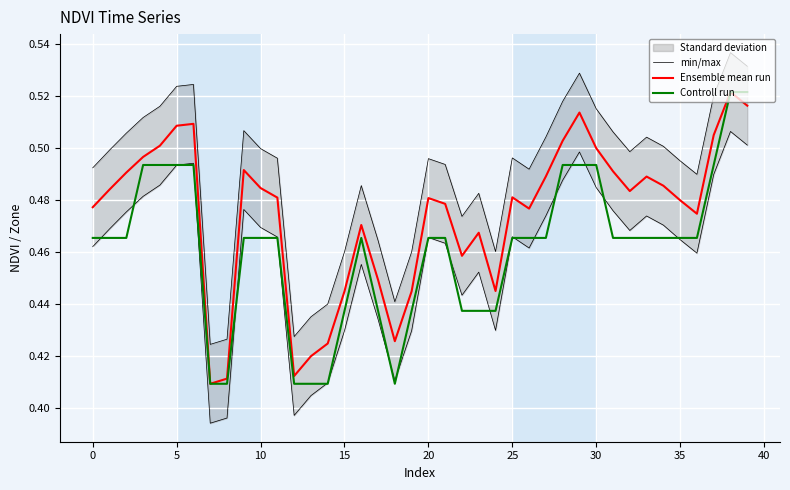

How many Ensemble mean run values are between 0 and 1?

40